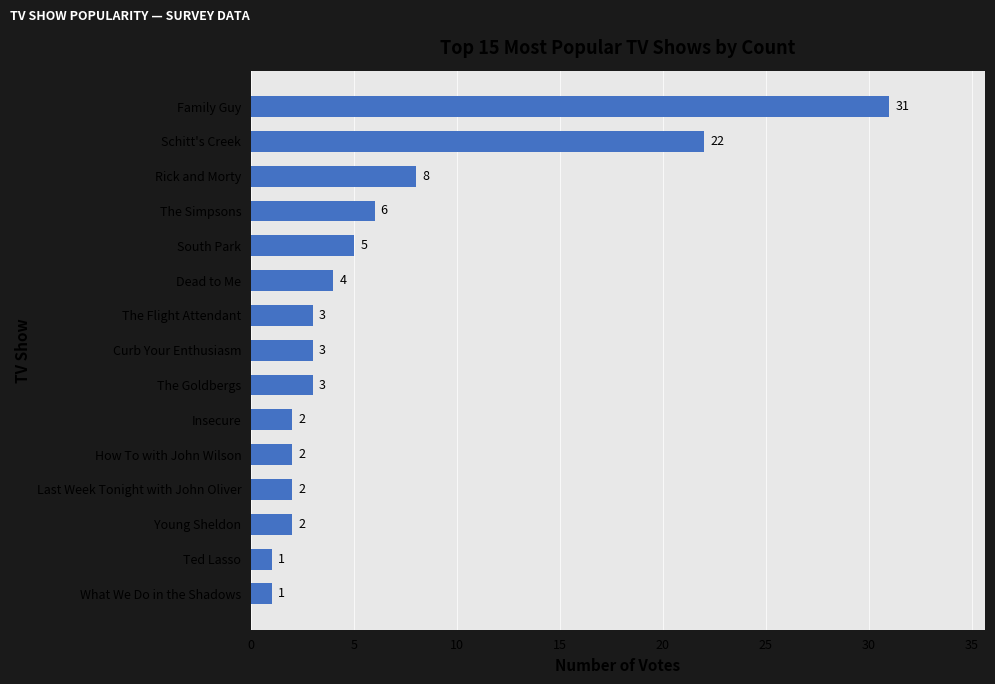

Reading bottom to top, list all the values displayed in this chart.

What We Do in the Shadows=1	Ted Lasso=1	Young Sheldon=2	Last Week Tonight with John Oliver=2	How To with John Wilson=2	Insecure=2	The Goldbergs=3	Curb Your Enthusiasm=3	The Flight Attendant=3	Dead to Me=4	South Park=5	The Simpsons=6	Rick and Morty=8	Schitt's Creek=22	Family Guy=31